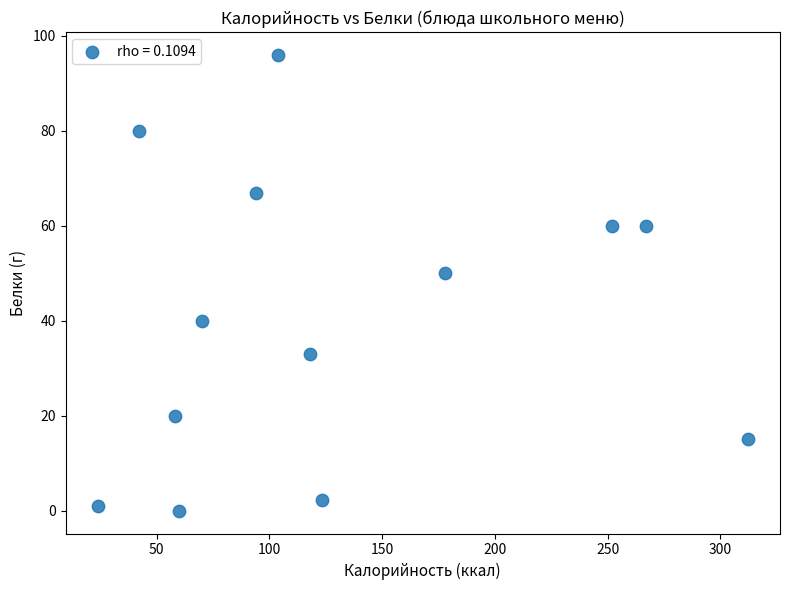

What is the range of Y values (max minus min)?

96.0